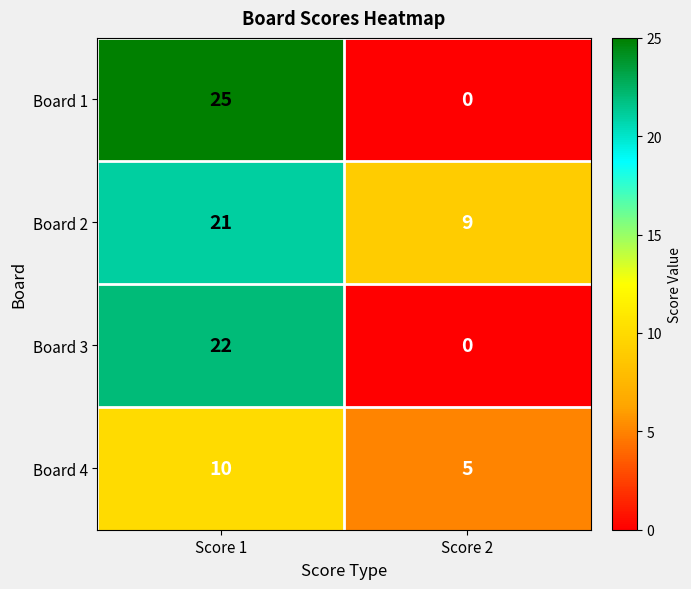

Where is Board 1 nearest to the value 12?

Score 2